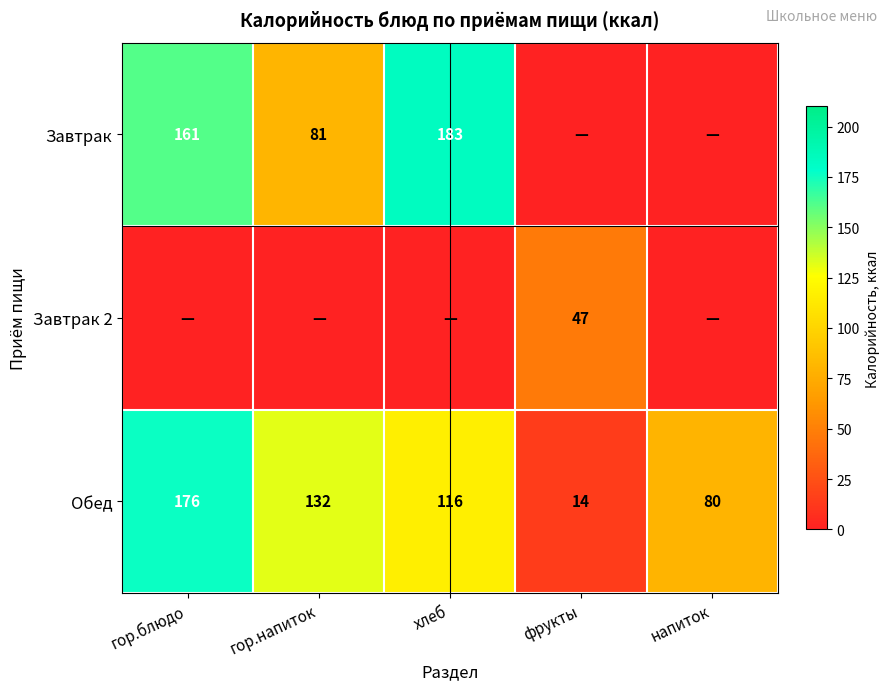

The Завтрак series shows 94 at гор.блюдо. True or false?

False